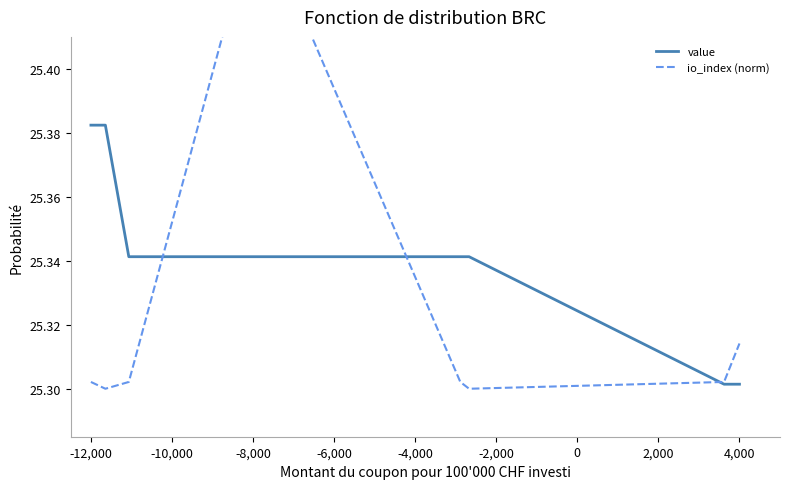

What is the difference between the maximum and minimum values in the value series?

0.1